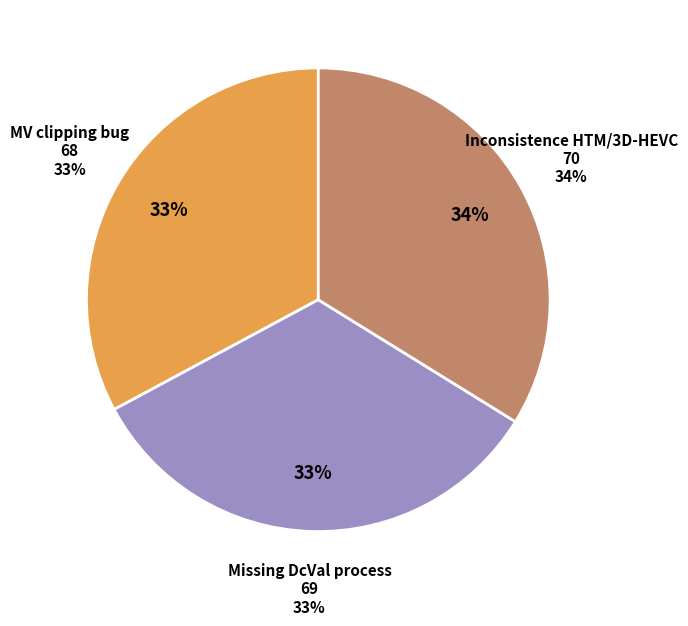

How many segments does this pie chart have?

3